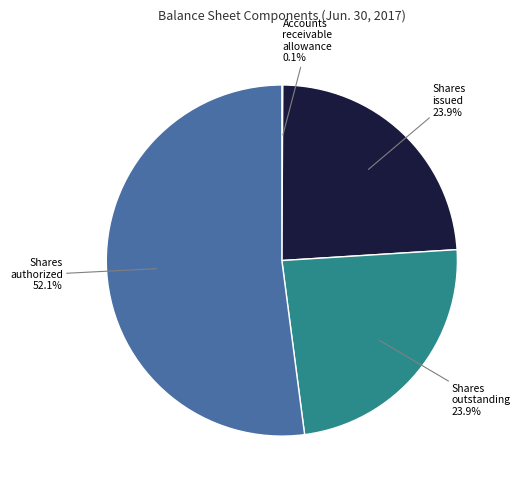

What is the ratio of the value at Shares authorized to the value at Shares outstanding?

2.2